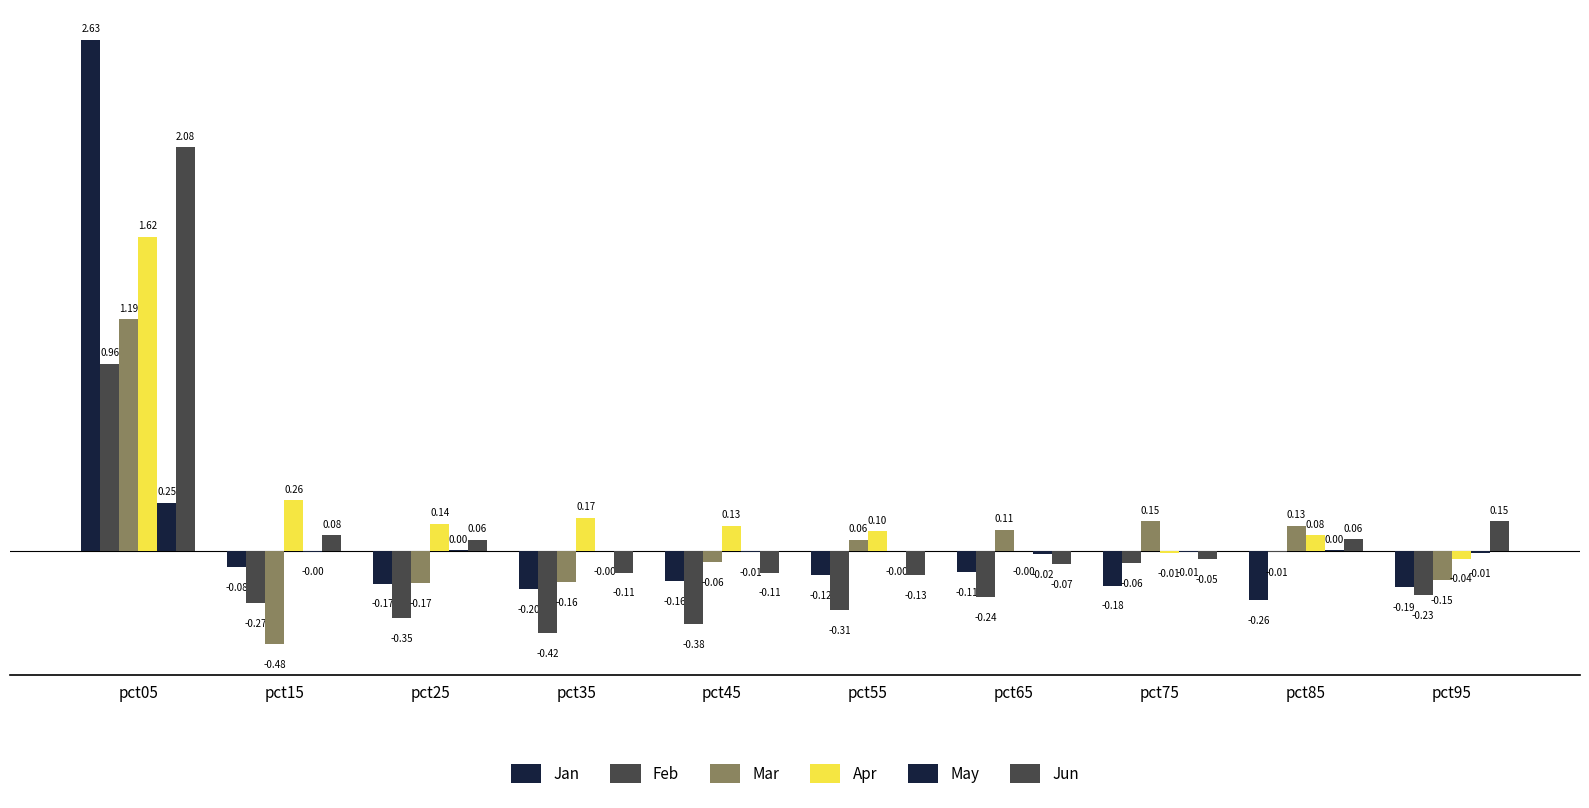

Are the bars grouped side by side (vs. stacked)?

Yes